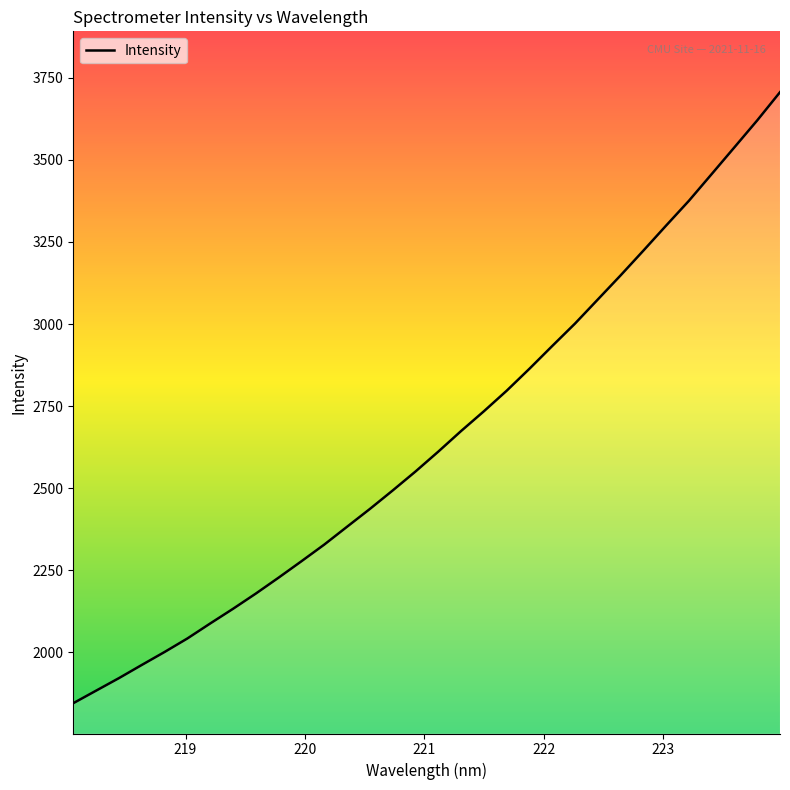

What is the smallest value displayed?

1845.5